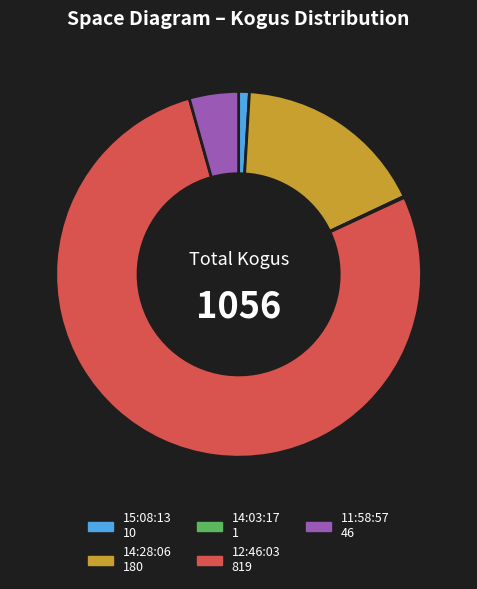

Approximately how many times larger is the value at 12:46:03 compared to 15:08:13?

81.9